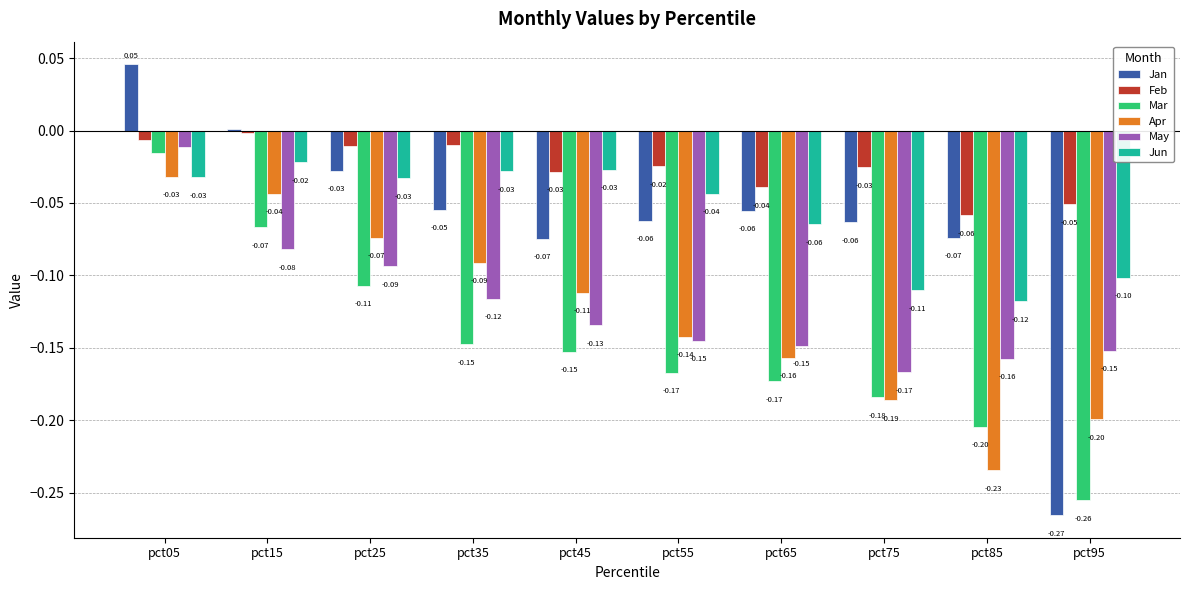

How many bars are there in total?

60